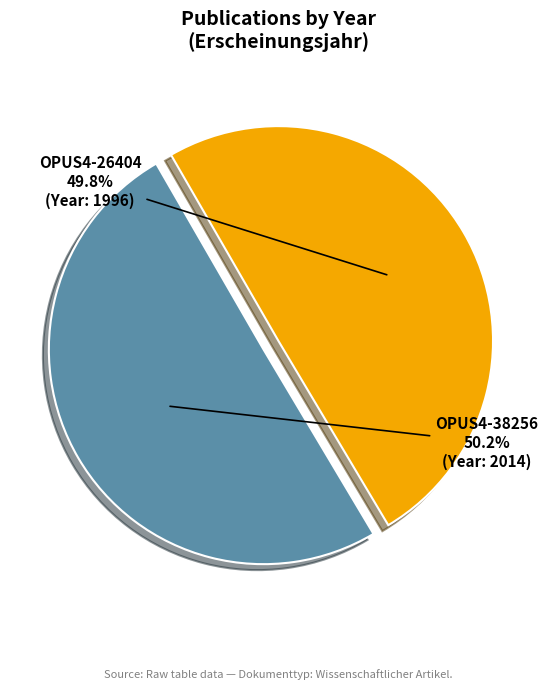

What is the total percentage of OPUS4-38256 and OPUS4-26404?

100.0%